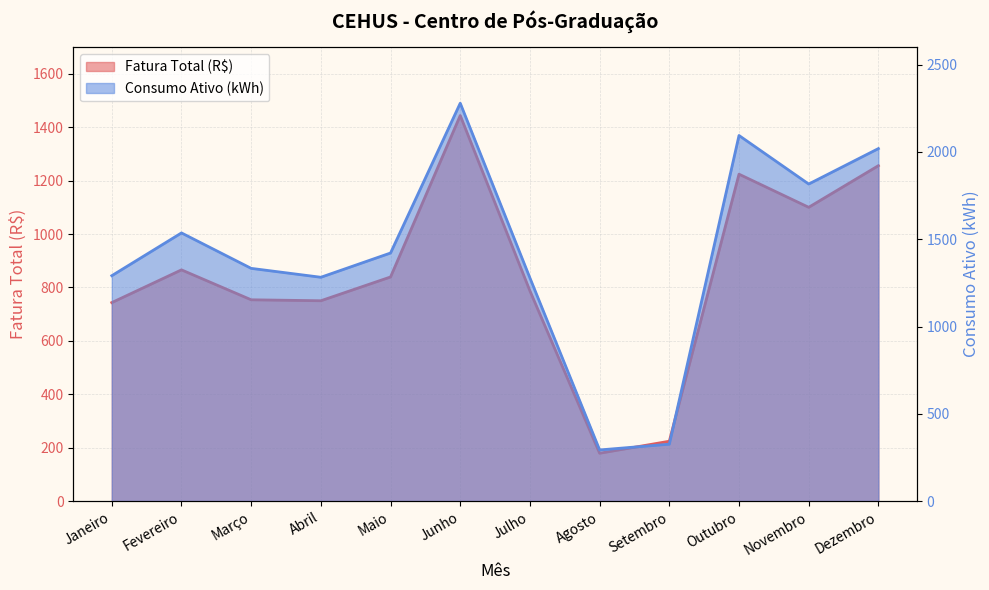

At which category is the sum across all series the highest?

Junho